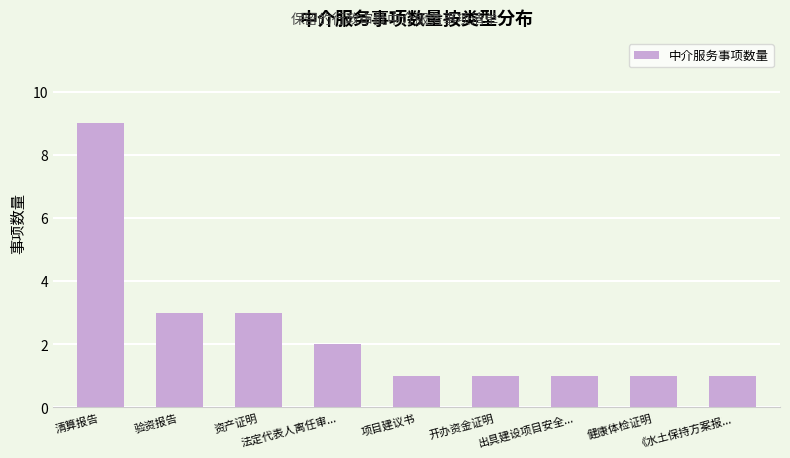

What value does the data have at 资产证明?

3